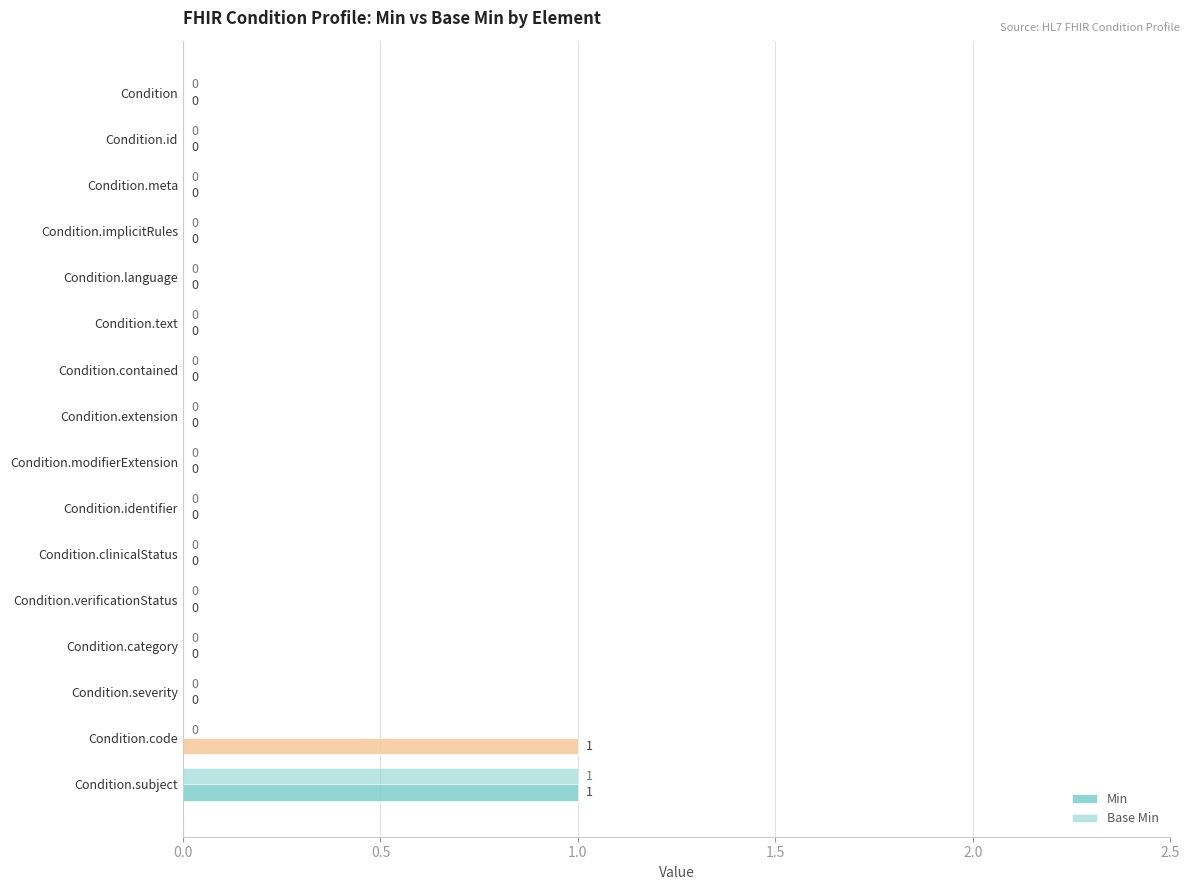

How many series are shown in this chart?

2